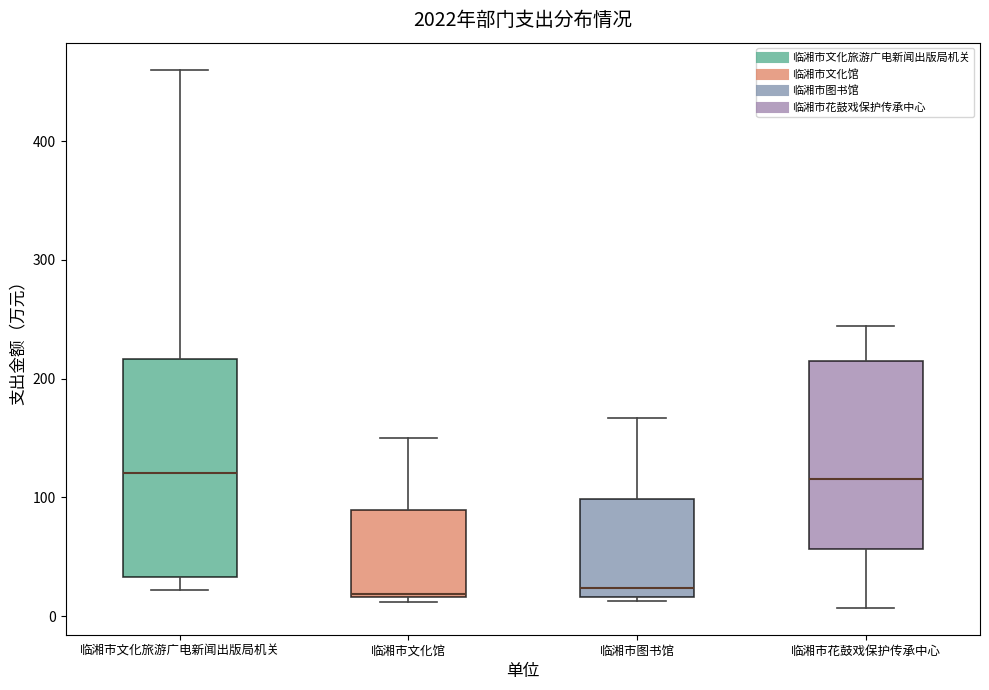

Where is the lower edge of the box for 临湘市花鼓戏保护传承中心 on the y-axis? The values are not printed on the chart, so give them approximately, as read against the axis.

60